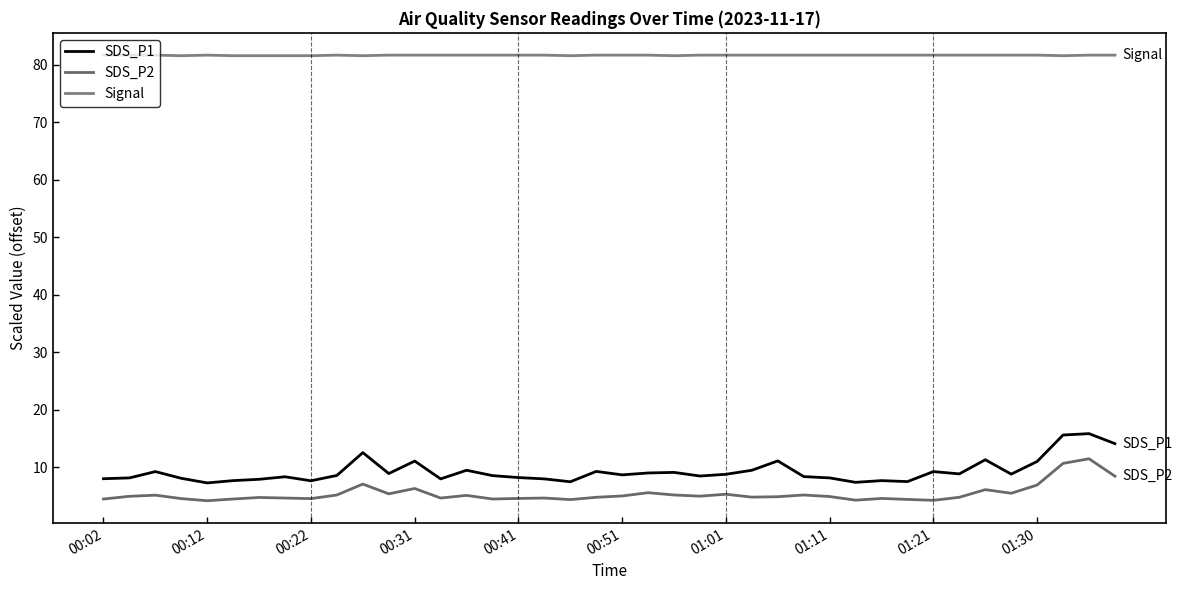

At which category does Signal reach its first local valley?

00:31